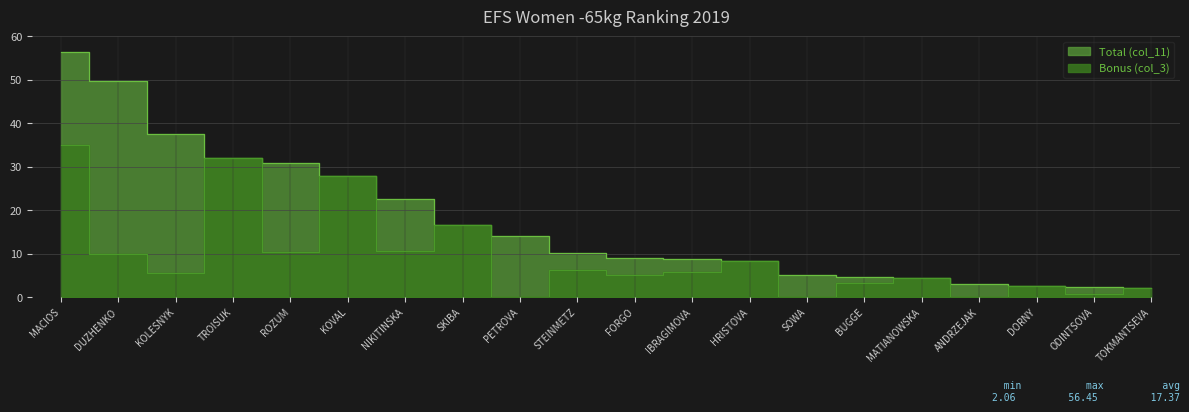

What is the difference between the maximum and second lowest values in the Bonus (col_3) series?

35.0